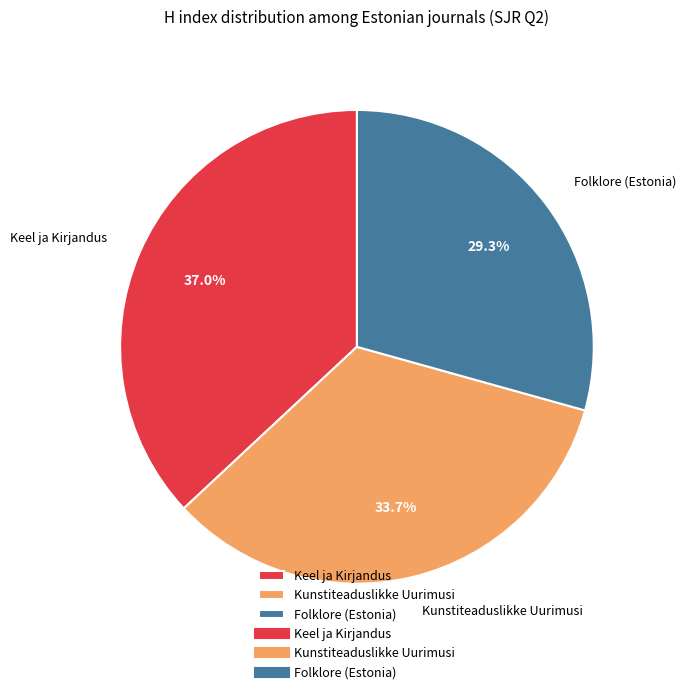

Rank the categories by value from highest to lowest.

Keel ja Kirjandus, Kunstiteaduslikke Uurimusi, Folklore (Estonia)